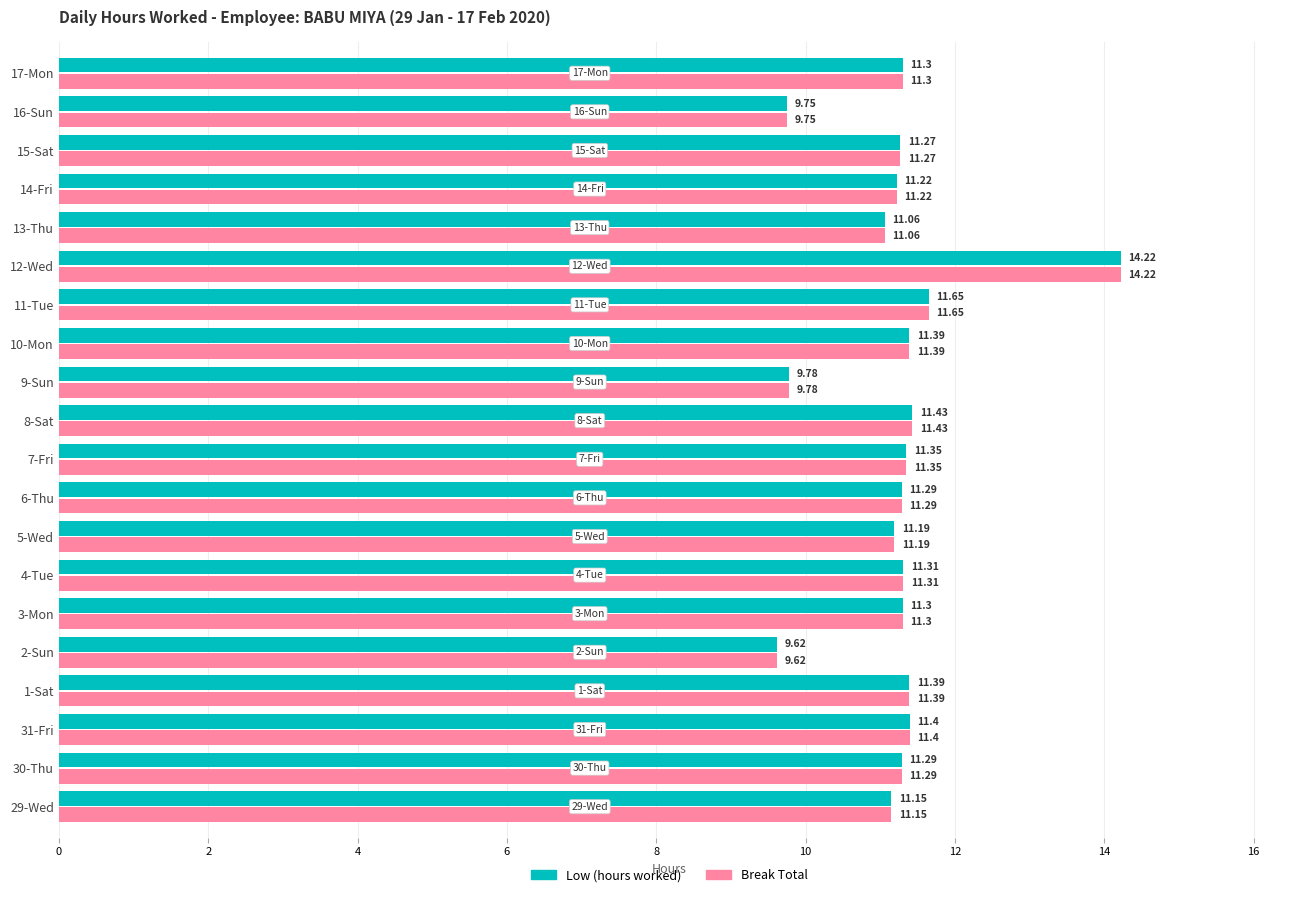

At which category is the sum across all series the highest?

12-Wed